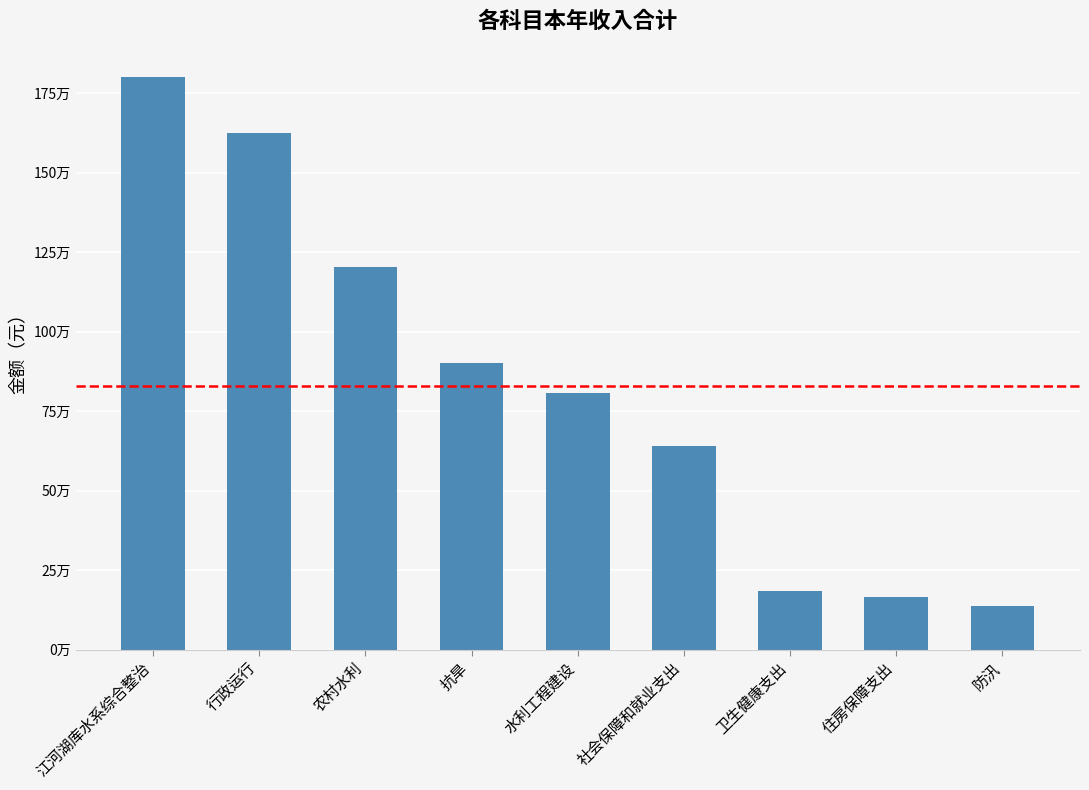

How many distinct data groups are displayed?

1